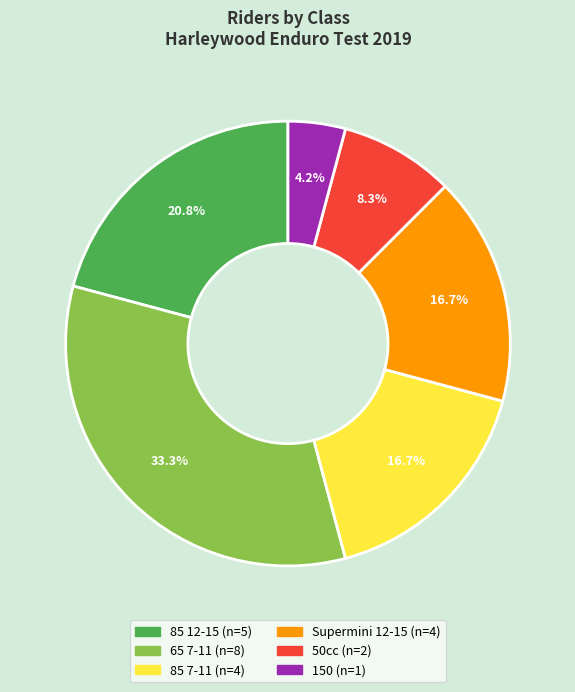

Is there any slice that represents more than half of the pie?

No